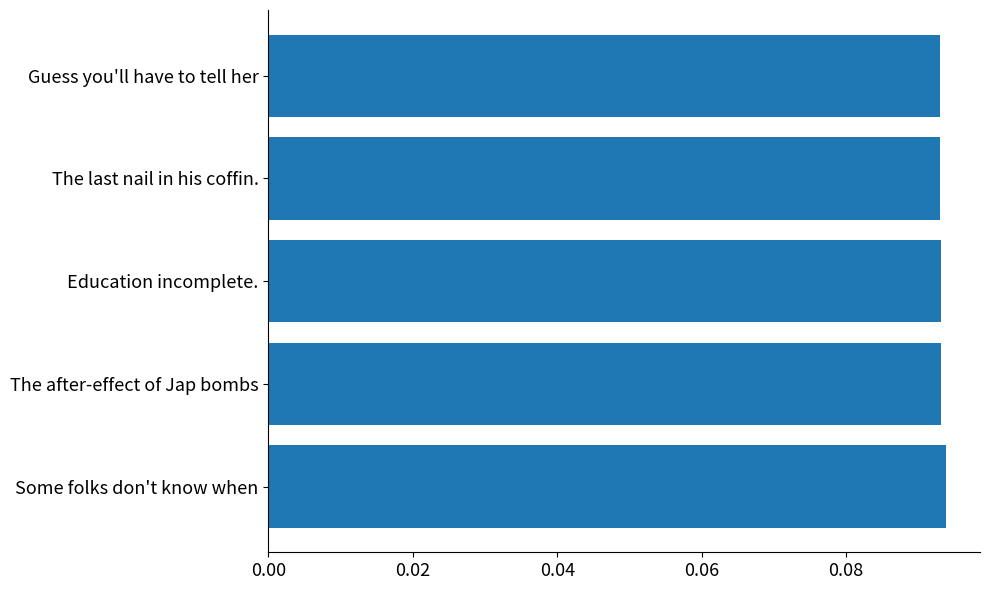

What is the sum of all values?

0.5